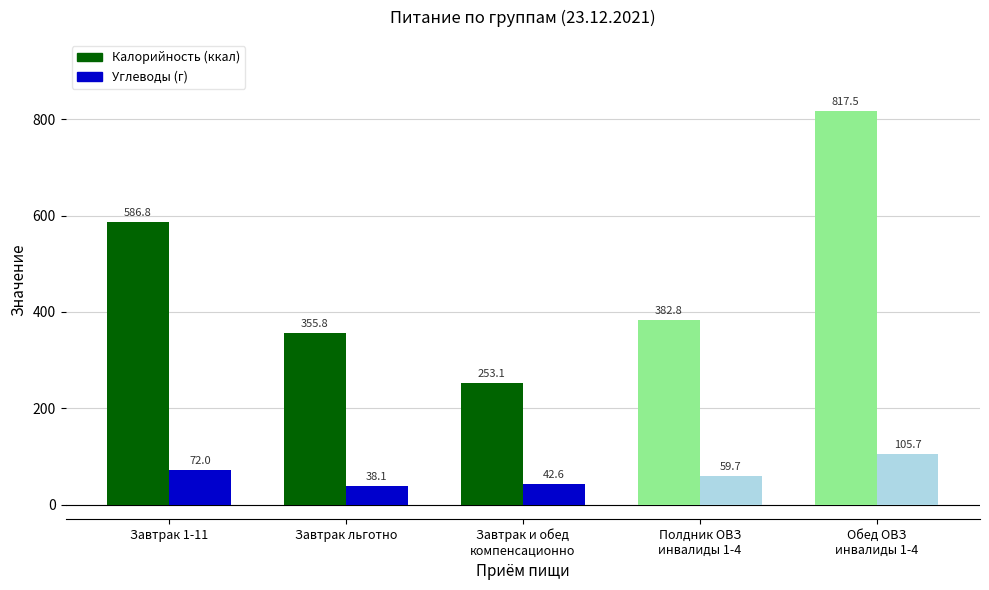

What is the difference between the second highest and minimum values in the Углеводы (г) series?

34.0